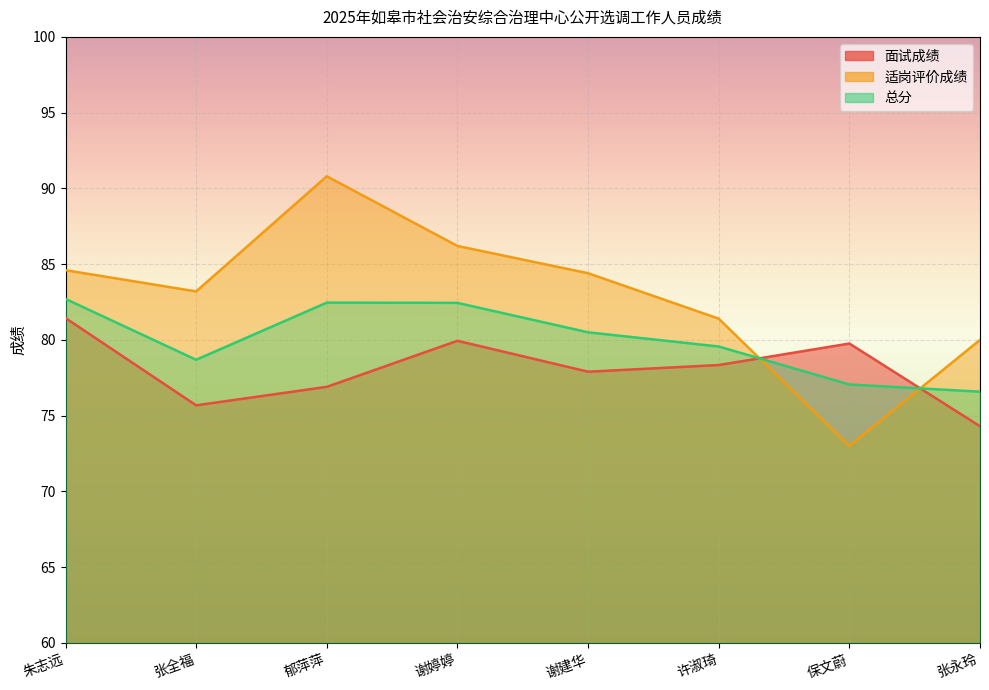

What is the sum of the 适岗评价成绩 values at 张永玲 and 谢婷婷?

166.2